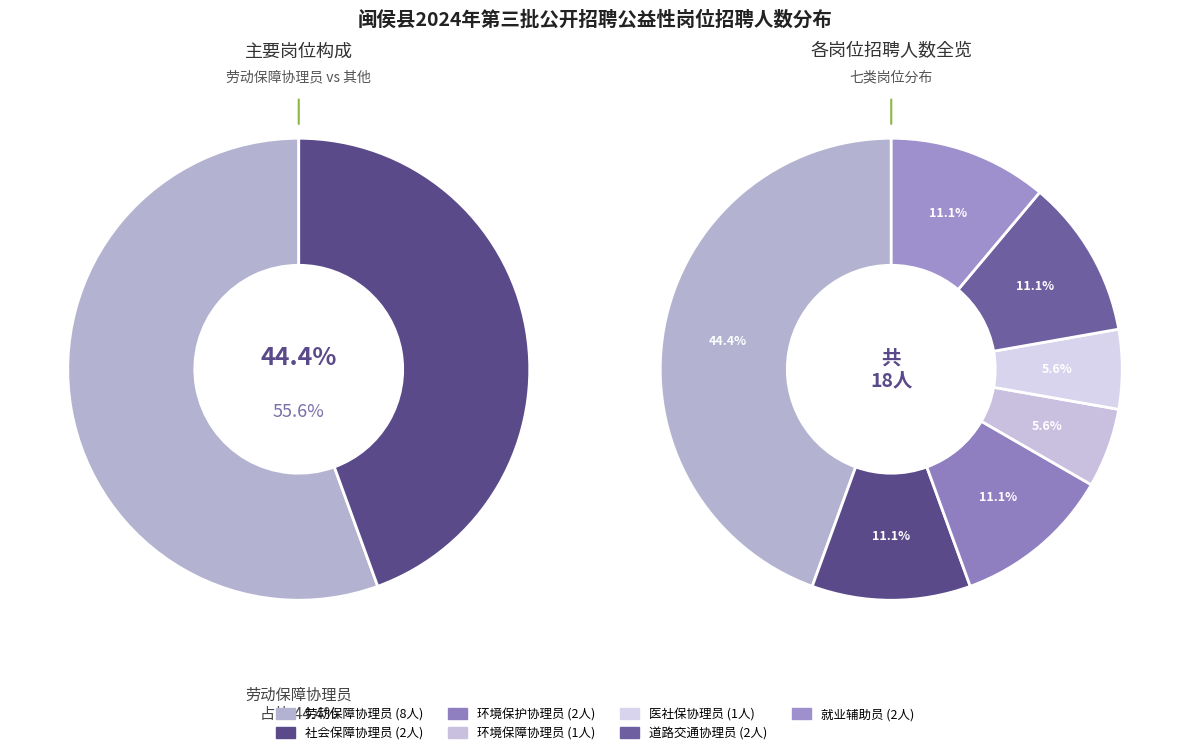

The 道路交通协理员 slice represents 11% of the pie. True or false?

True